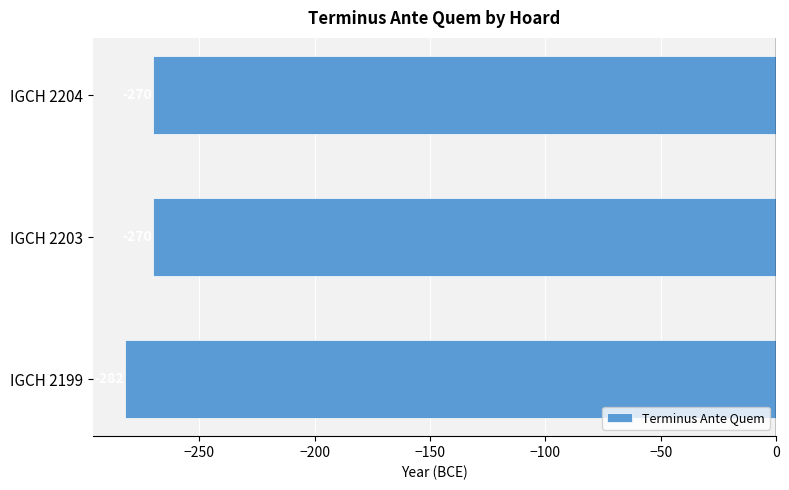

What is the change in value from IGCH 2199 to IGCH 2204?

+12